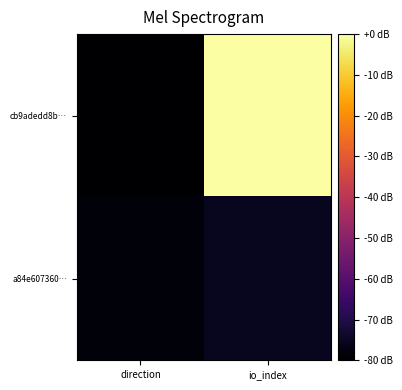

Between io_index and direction, which is larger?

io_index